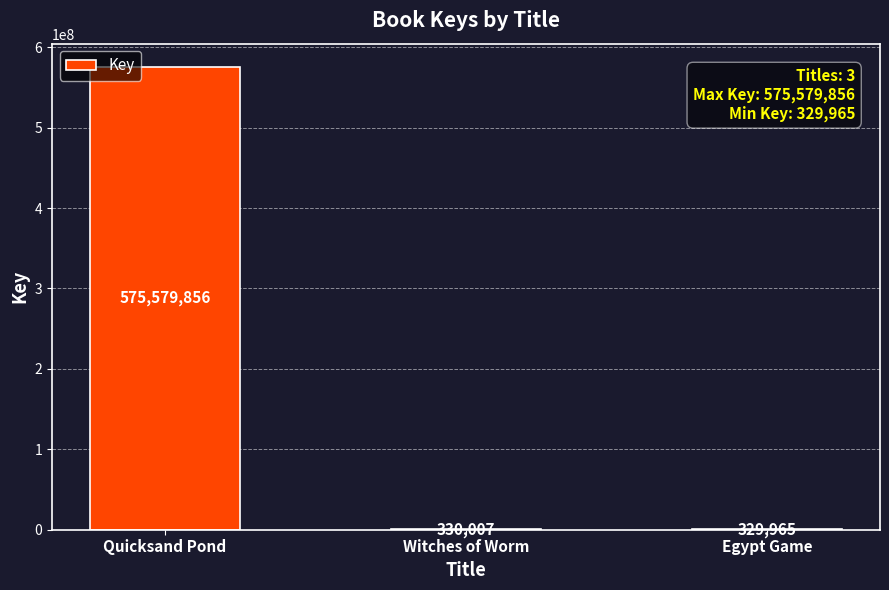

True or false: the data shows 866766351 at Quicksand Pond.

False